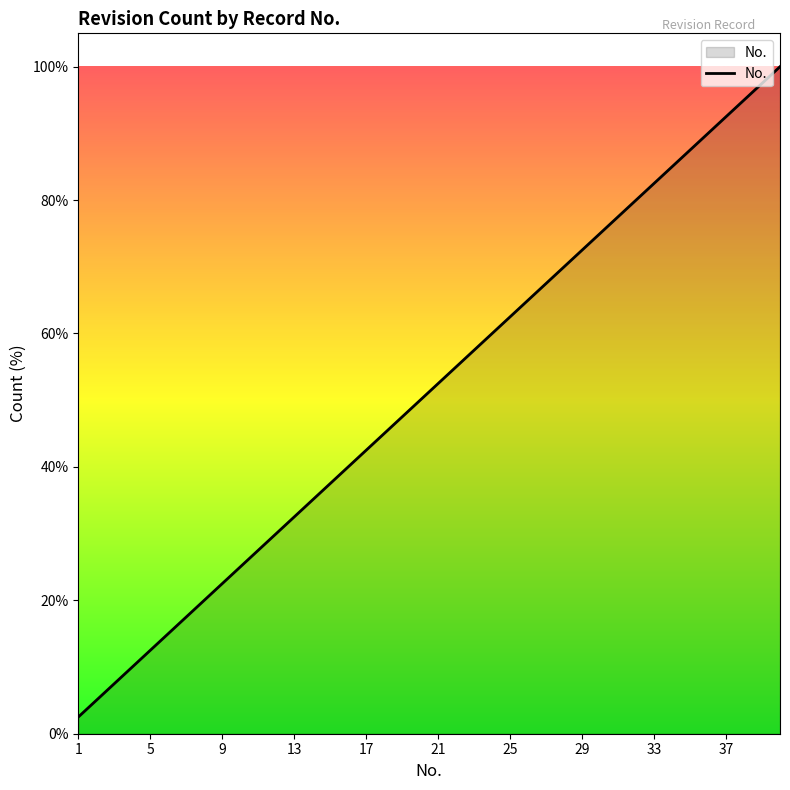

What is the minimum value shown in the chart?

2.5